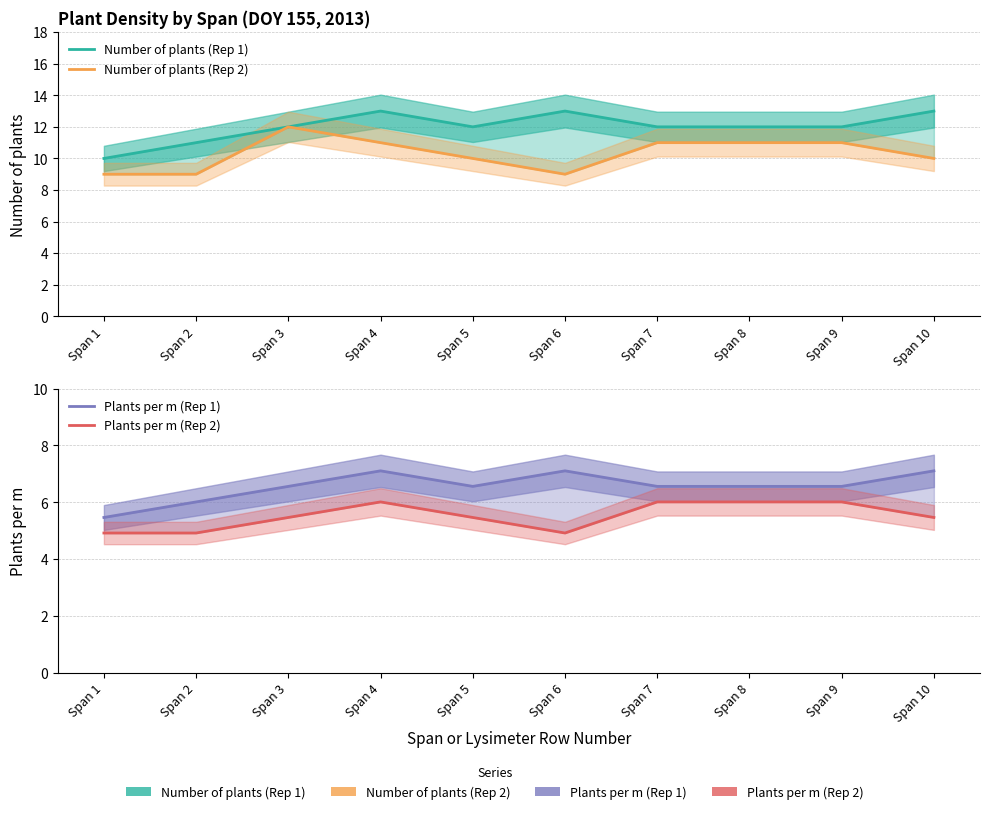

Reading left to right, extract all data points from this chart.

Number of plants (Rep 1): 10.0	11.0	12.0	13.0	12.0	13.0	12.0	12.0	12.0	13.0
Number of plants (Rep 2): 9.0	9.0	12.0	11.0	10.0	9.0	11.0	11.0	11.0	10.0
Plants per m (Rep 1): 5.5	6.0	6.6	7.1	6.6	7.1	6.6	6.6	6.6	7.1
Plants per m (Rep 2): 4.9	4.9	5.5	6.0	5.5	4.9	6.0	6.0	6.0	5.5